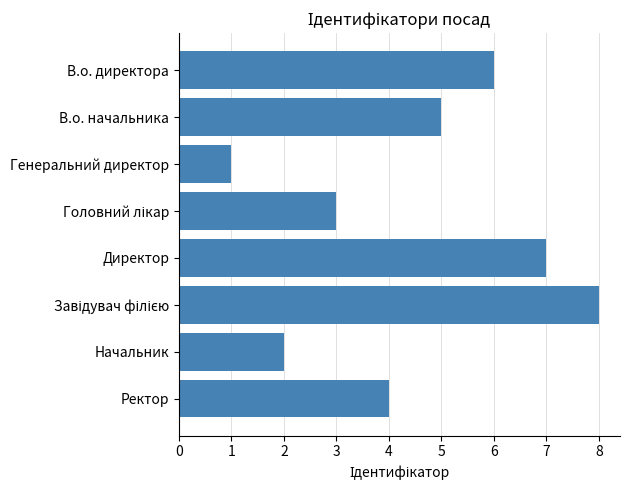

Are the bars horizontal?

Yes